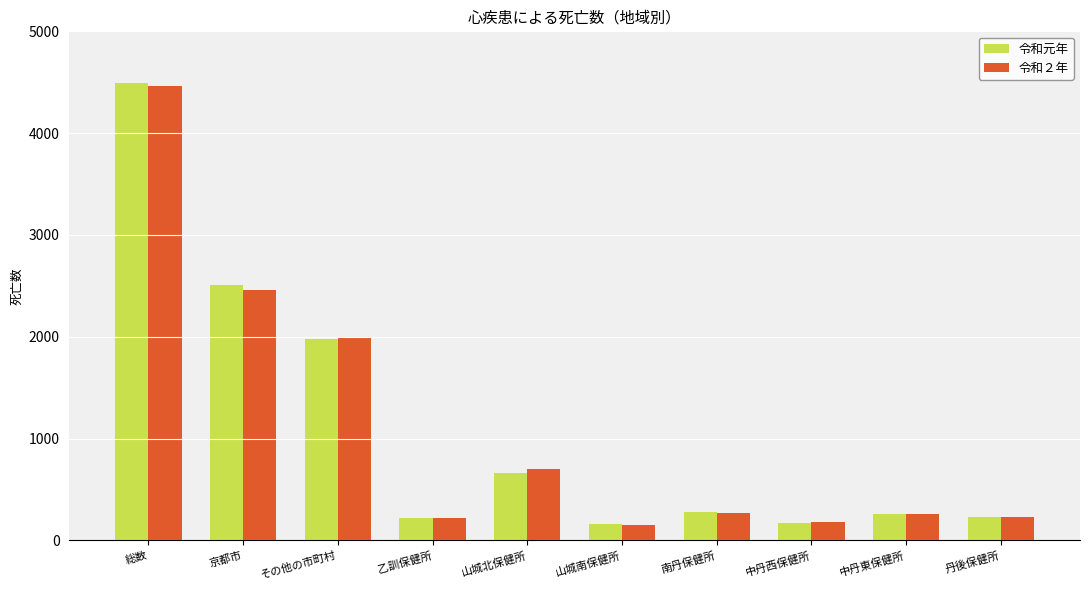

What value does the 令和２年 series have at 総数, to the nearest 50?

4450